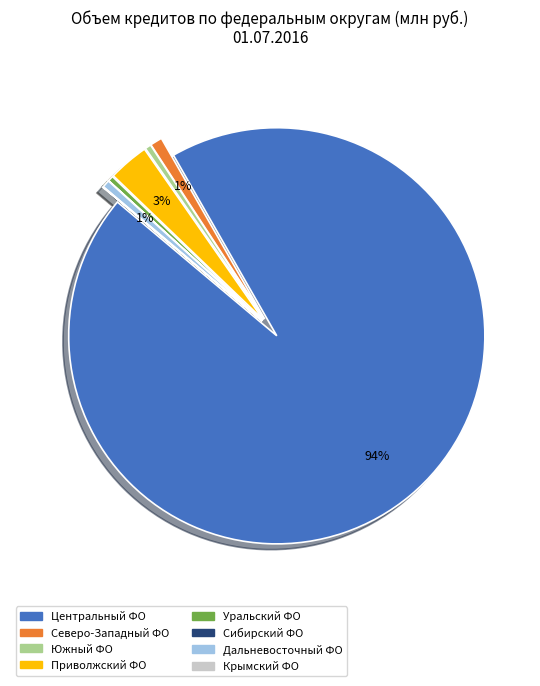

Is there a majority slice in this chart?

Yes